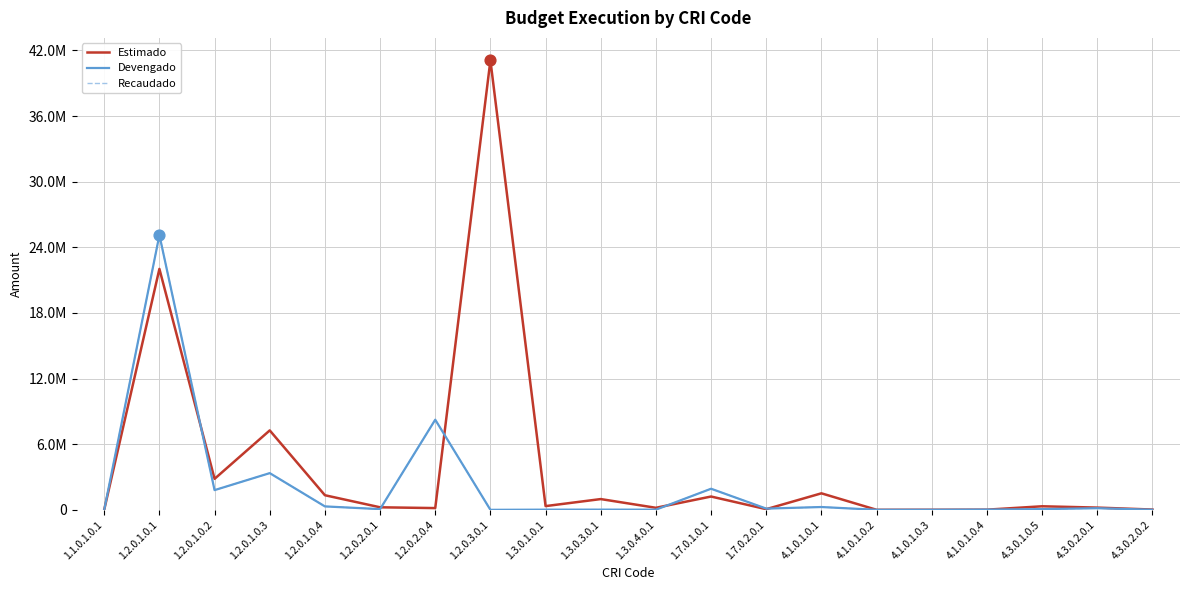

Which series has the largest total across all categories?

Estimado